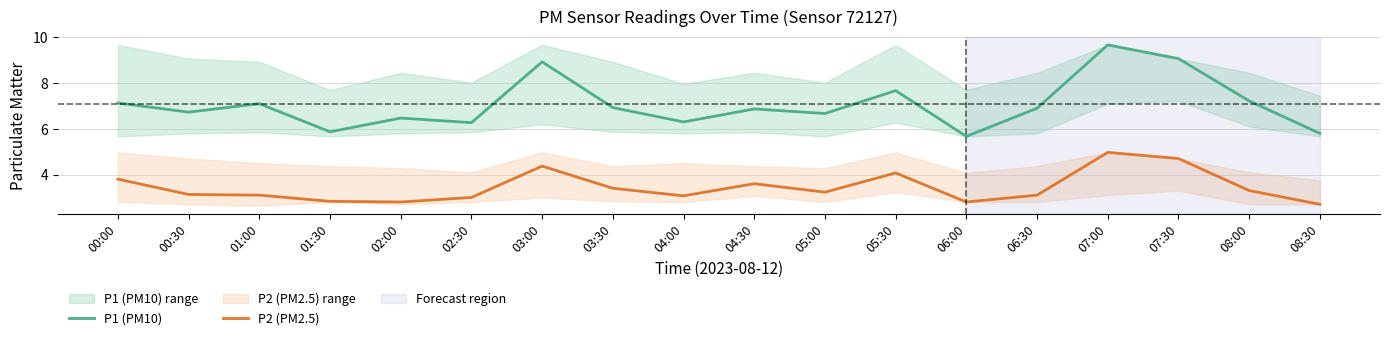

At which label does P1 (PM10) reach its minimum?

06:00